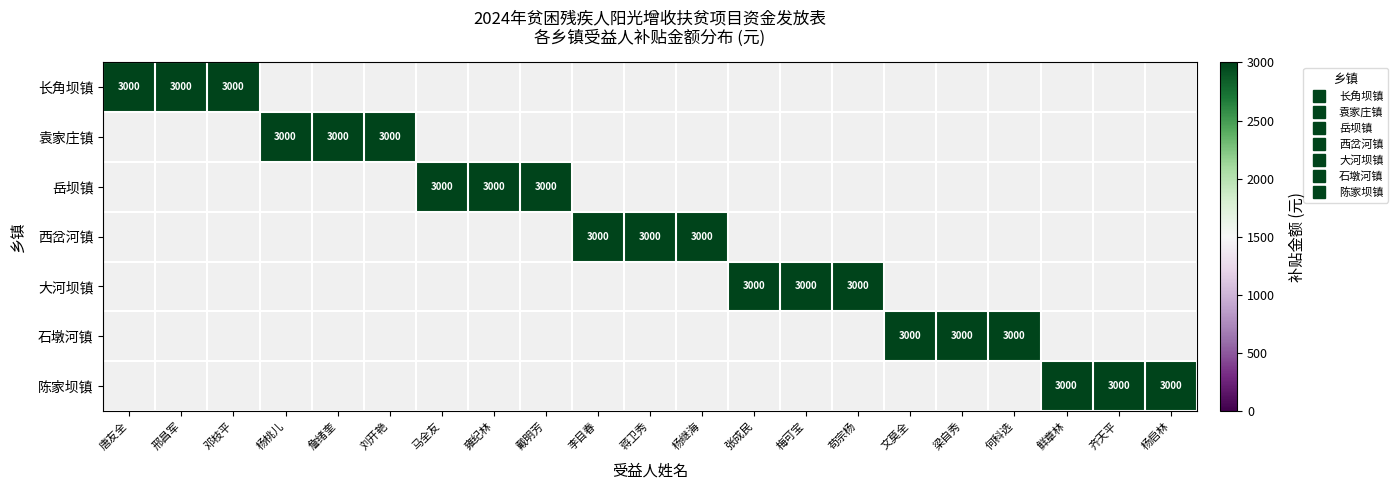

Is it true that 袁家庄镇 equals 0 at 马全友?

True